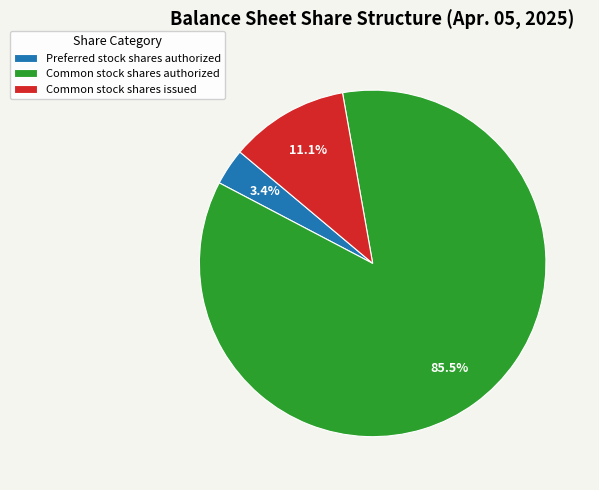

Combined, what portion of the pie is Preferred stock shares authorized and Common stock shares issued?

14.5%